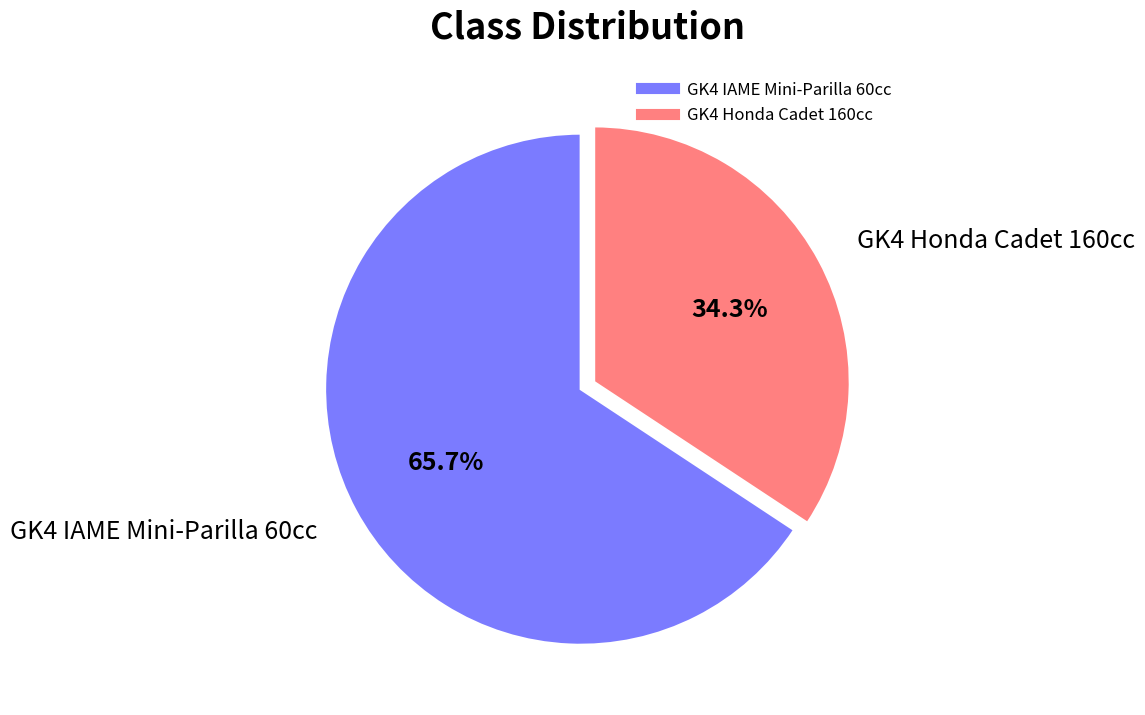

Which slice is the largest?

GK4 IAME Mini-Parilla 60cc